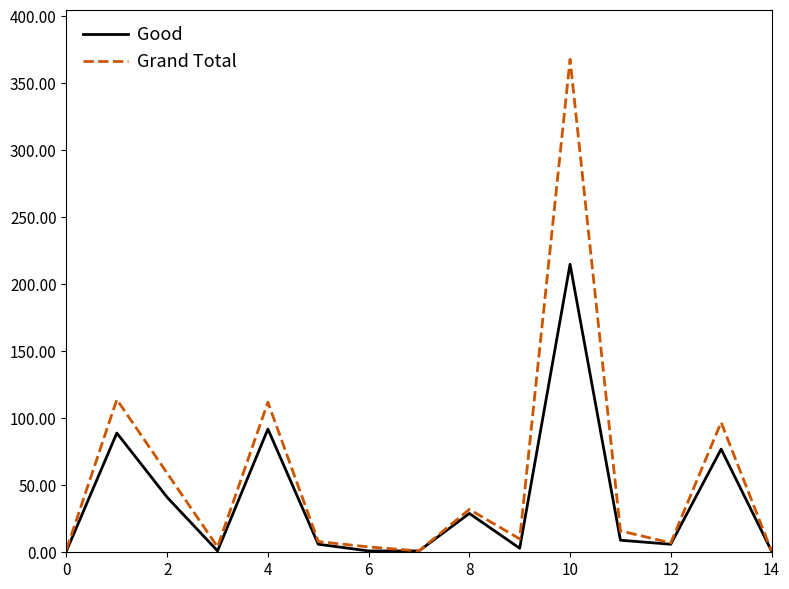

What are all the series names shown in the legend?

Good, Grand Total